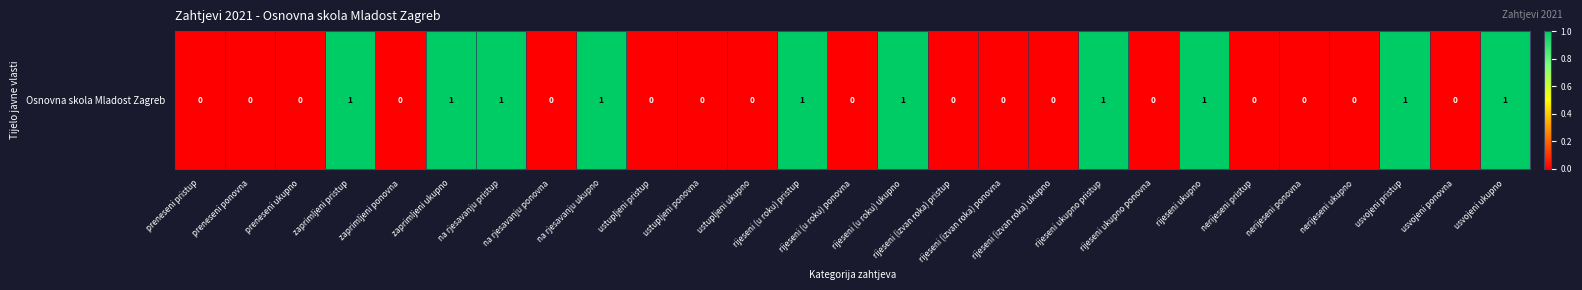

The chart shows a value of -1 at ustupljeni ponovna. True or false?

False